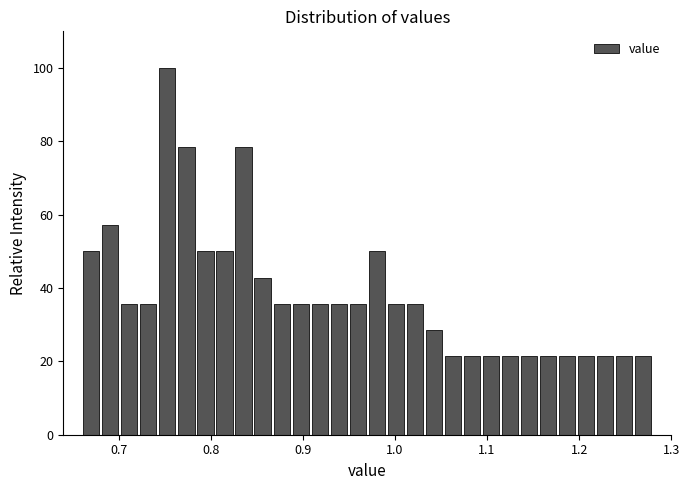

Read against the x-axis, roughly where is the centre of the tallest bar?

0.75